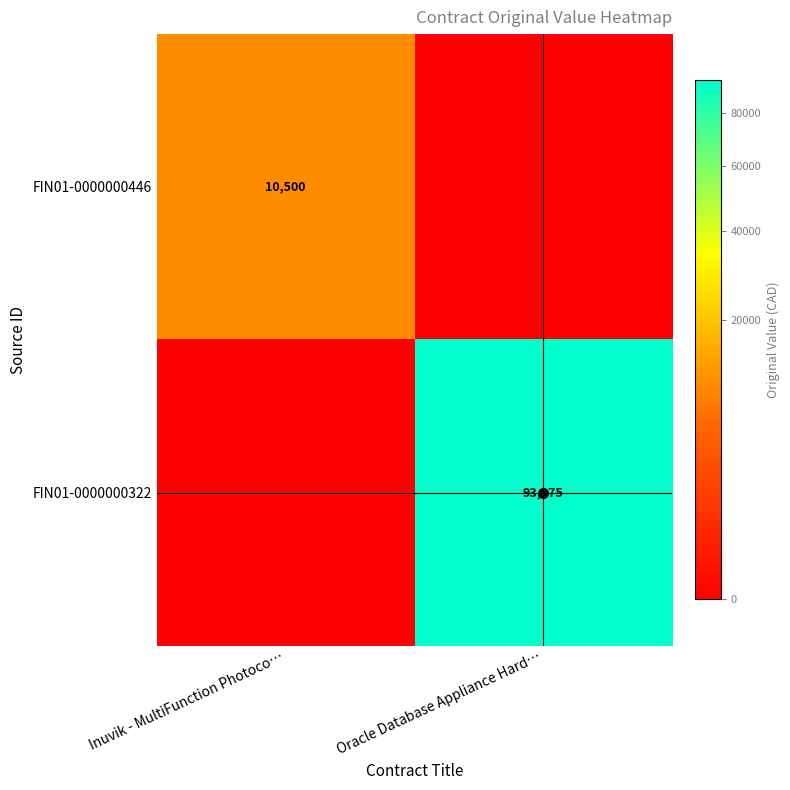

What is the total value across all series at Inuvik - MultiFunction Photoco…?

10500.0